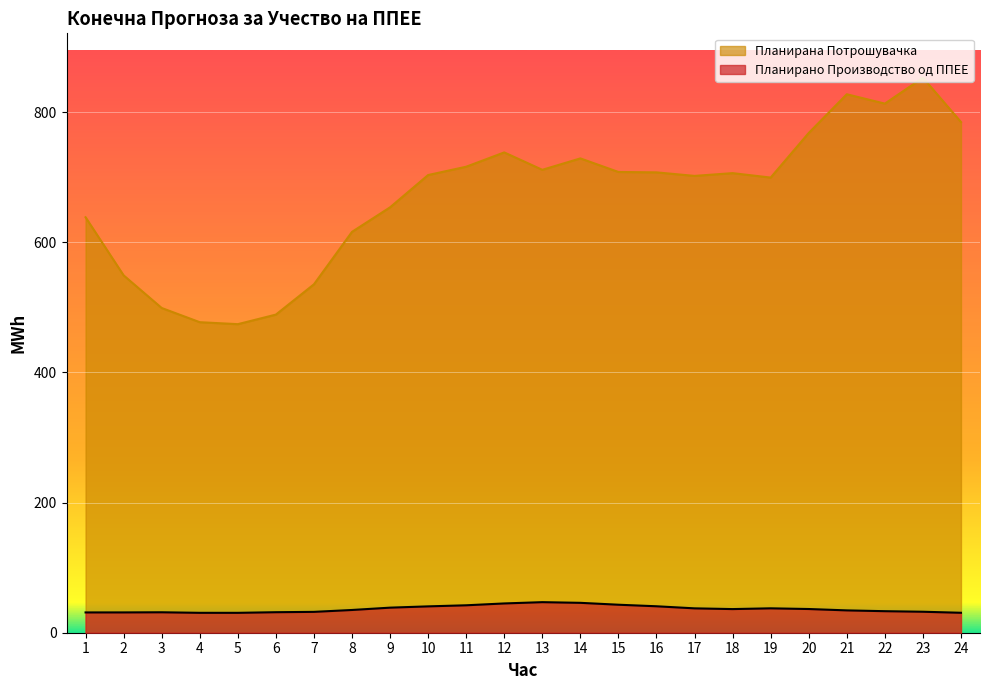

What is the smallest value displayed?

30.6